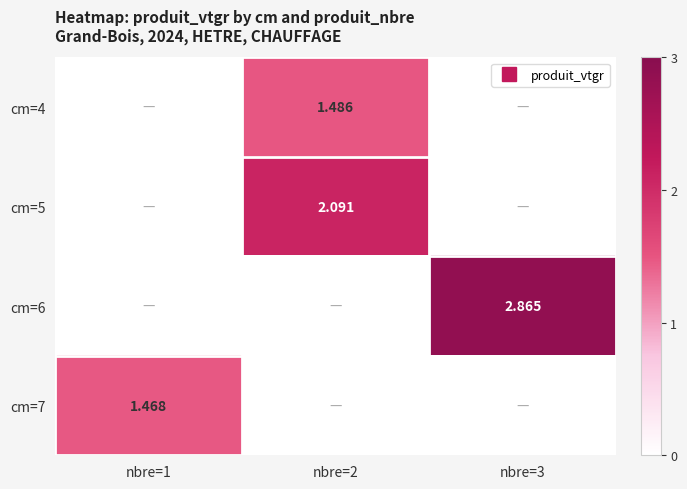

How many data points does each series have?

3